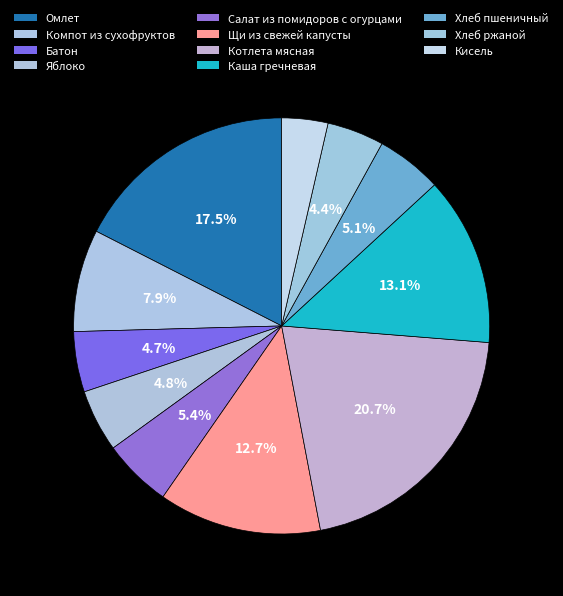

What is the ratio of the value at Кисель to the value at Салат из помидоров с огурцами?

0.7